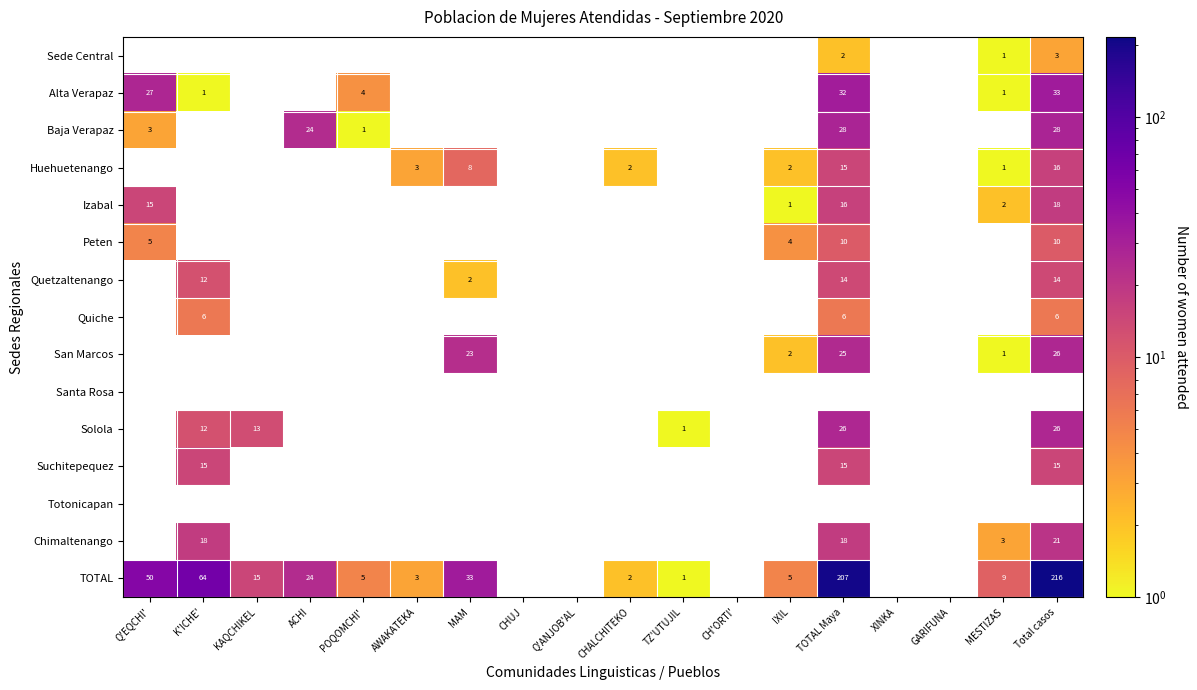

True or false: San Marcos has a value of 23 at MAM.

True